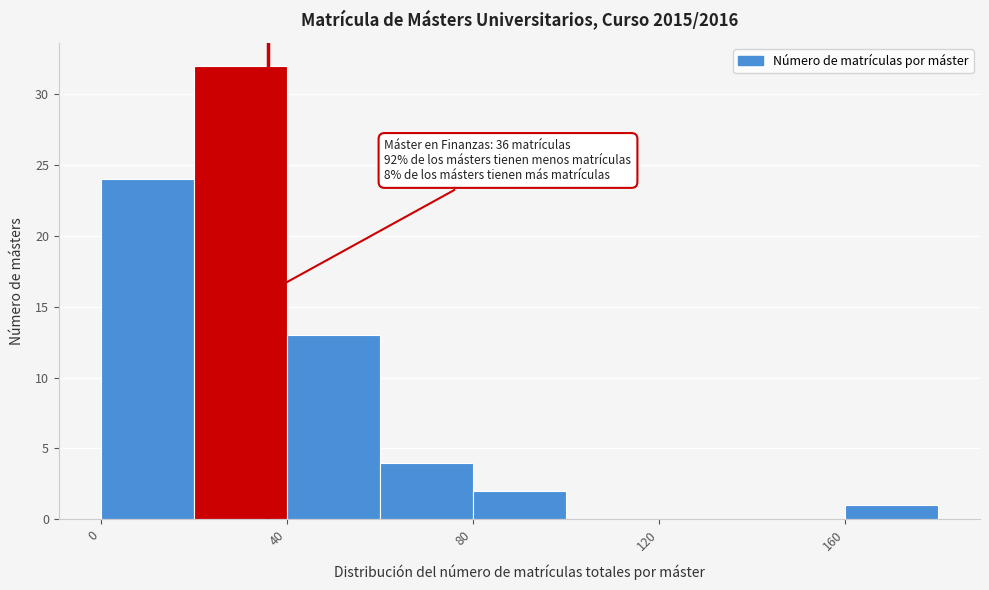

Which range on the x-axis has the tallest bar?

20 to 40